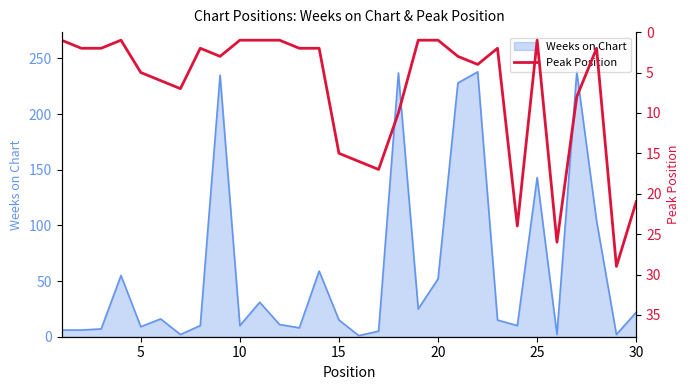

The Weeks on Chart series shows 52 at 20. True or false?

True